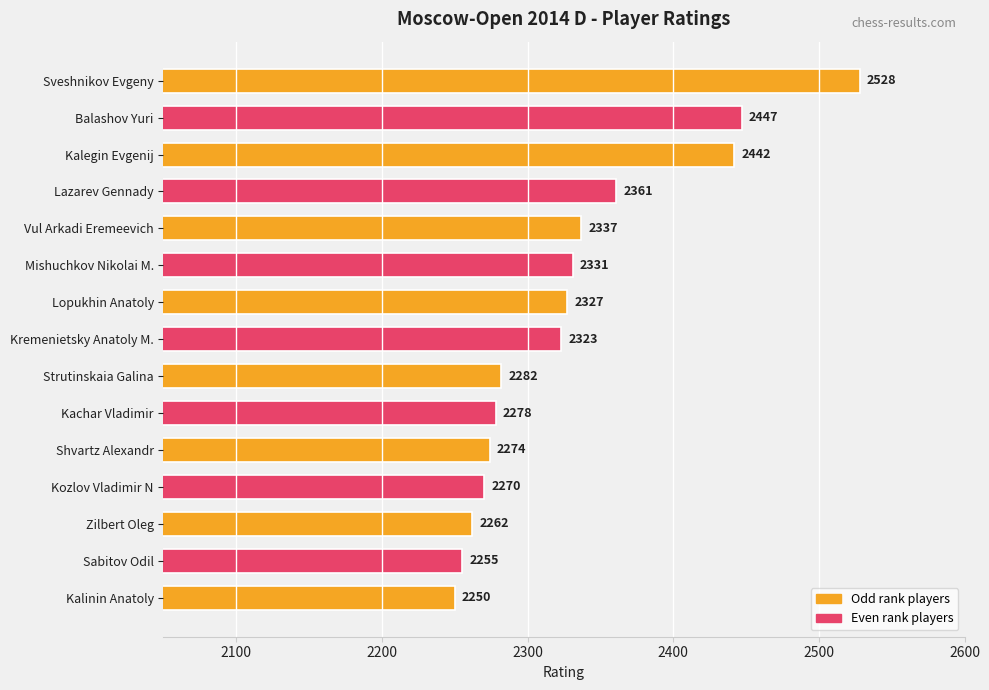

What is the smallest value displayed?

2250